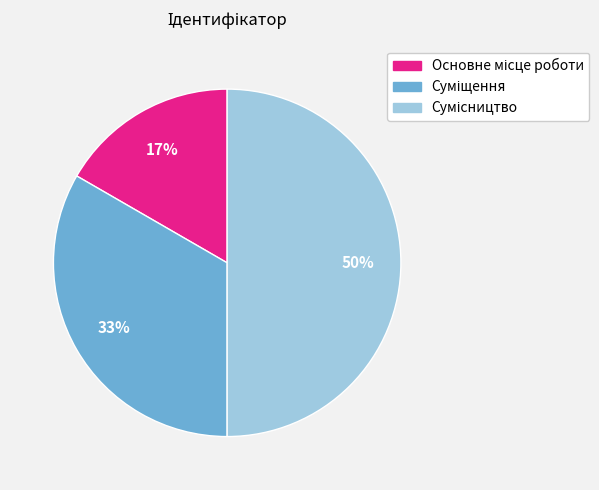

To the nearest percent, what is the average slice percentage?

33%